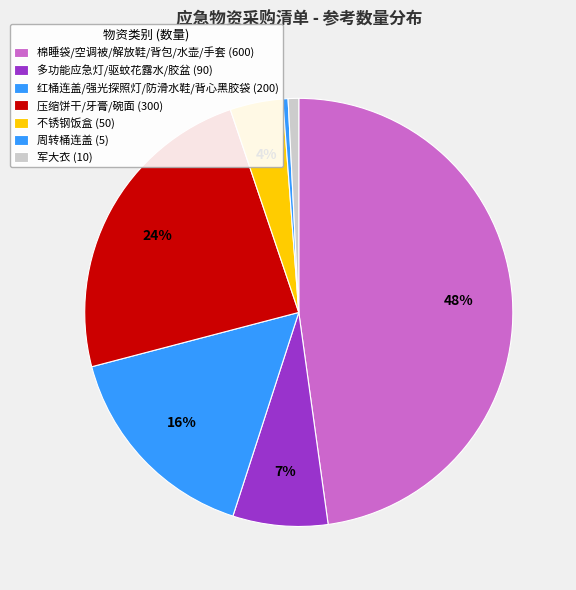

Count the number of slices in the pie.

7